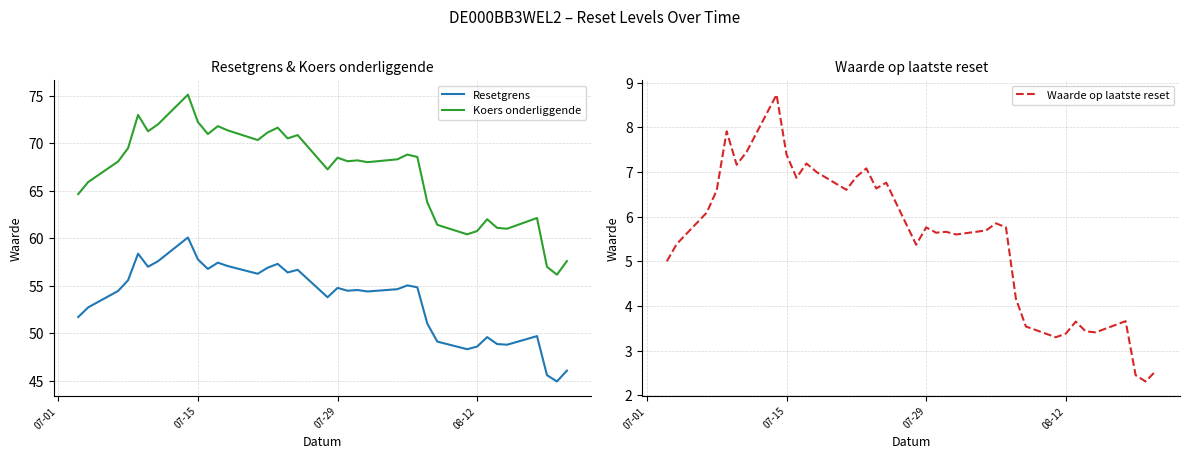

True or false: Resetgrens and Koers onderliggende cross at least once.

False